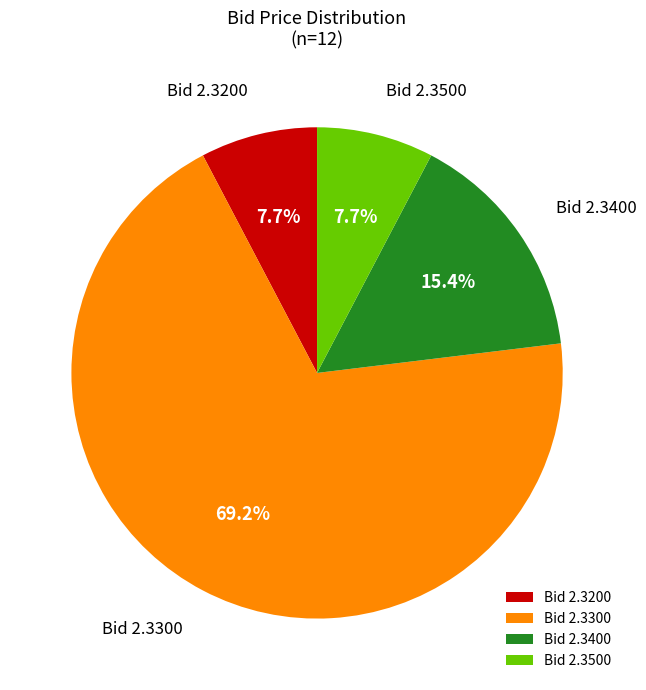

Which slice is the largest?

Bid 2.3300